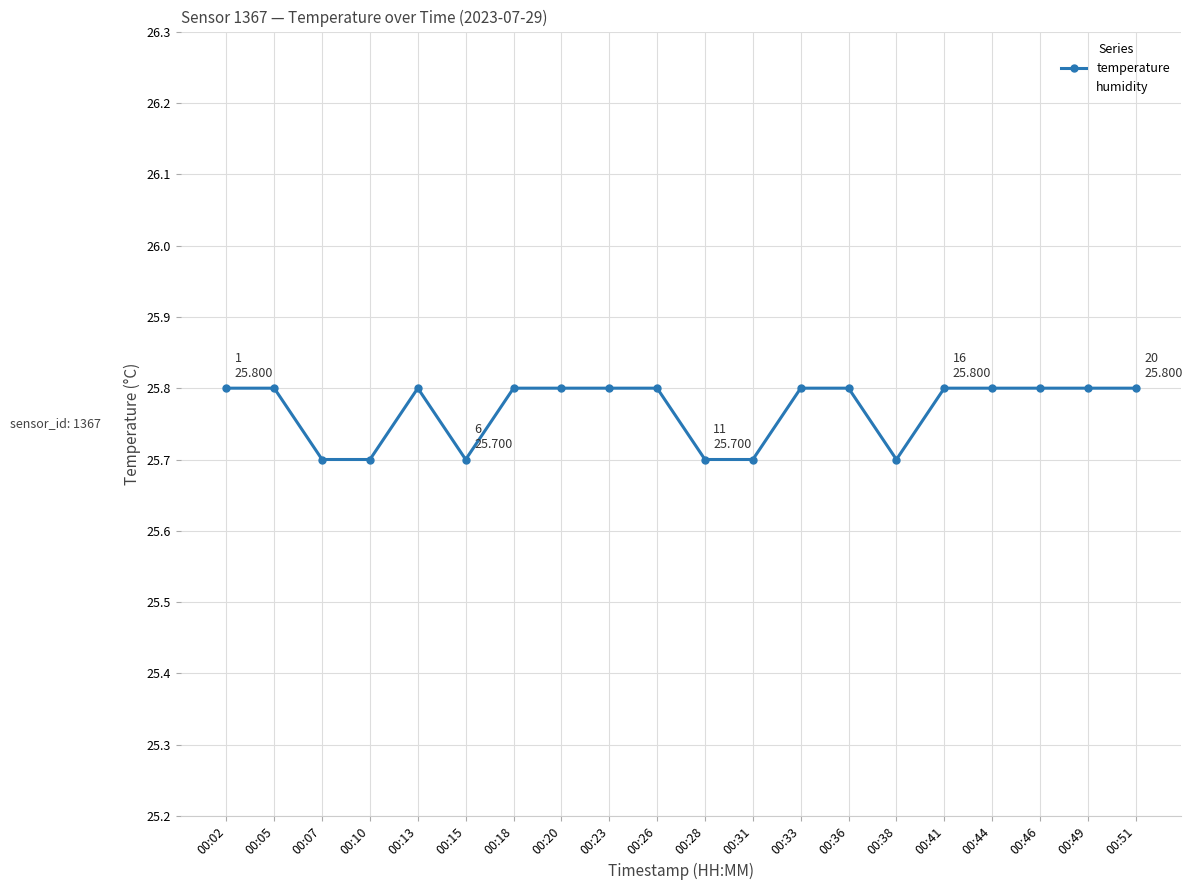

Where is temperature nearest to the value 25?

00:07